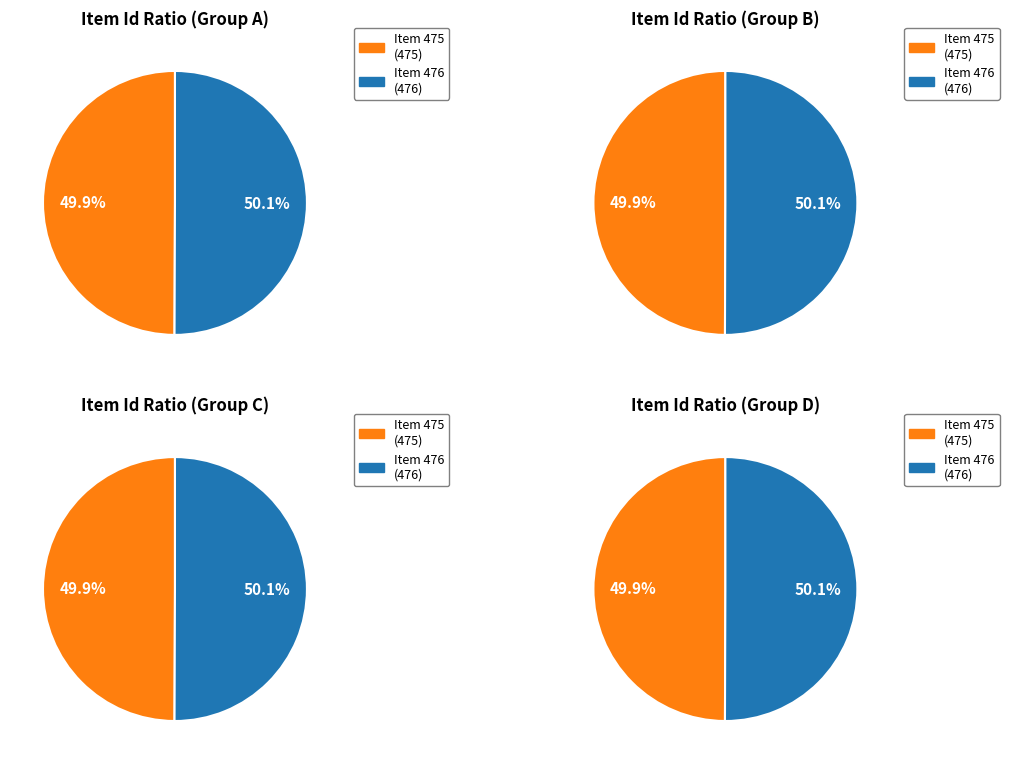

The 475 slice represents 43% of the pie. True or false?

False